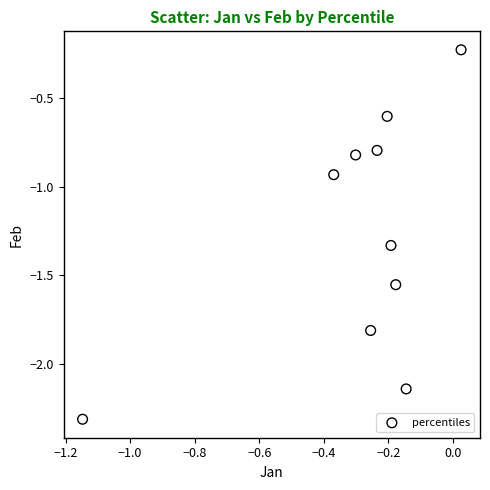

What is the range of X values (max minus min)?

1.2